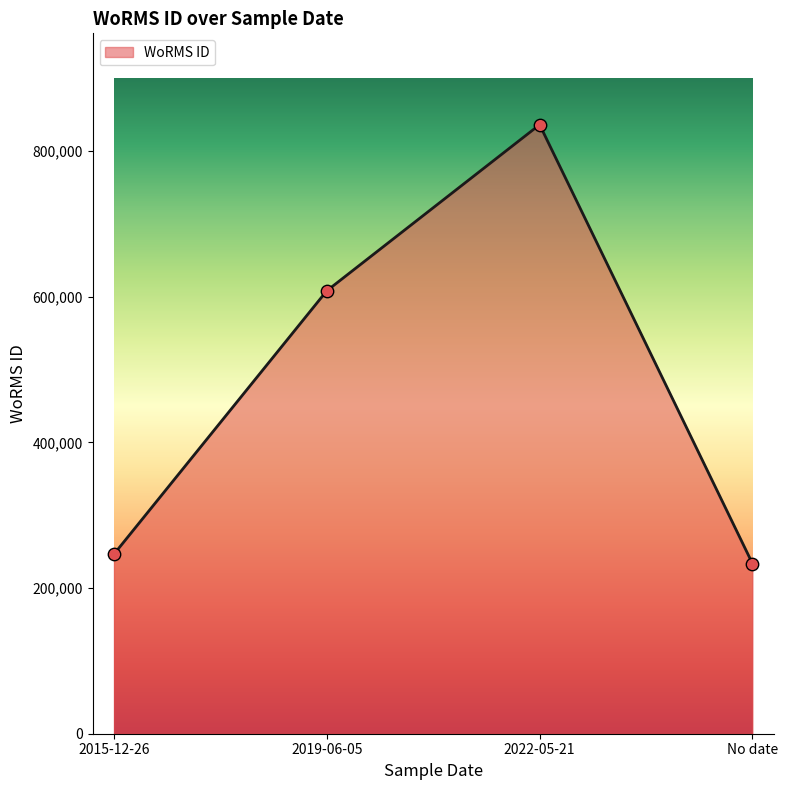

What is the change in value from 2015-12-26 to No date?

-12829